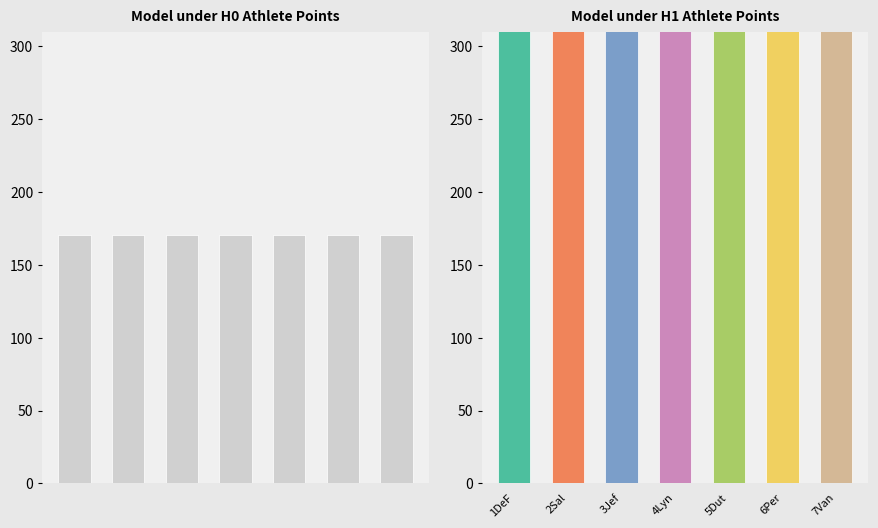

Is the value of CC Mooloolaba 2015 at Jefferies, Annelise greater than the value of CC Takapuna 2015 at Van Coevorden, Natalie?

Yes